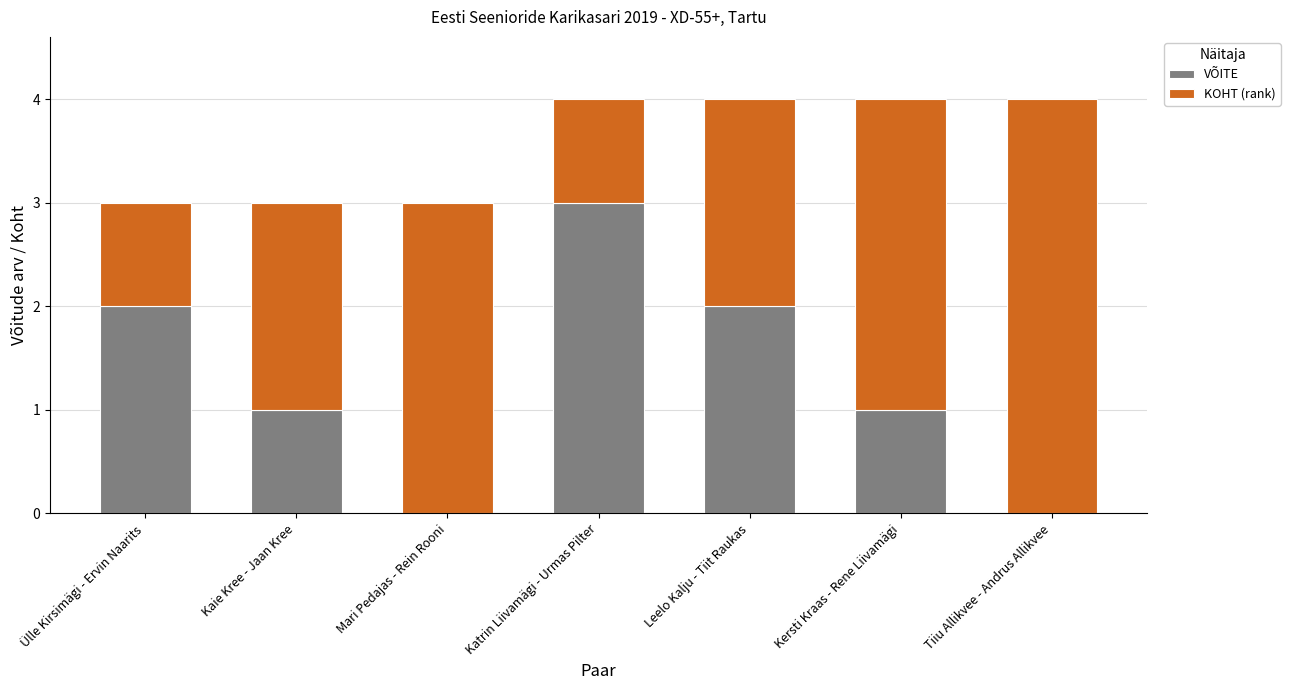

True or false: VÕITE has a value of 5 at Katrin Liivamägi - Urmas Pilter.

False